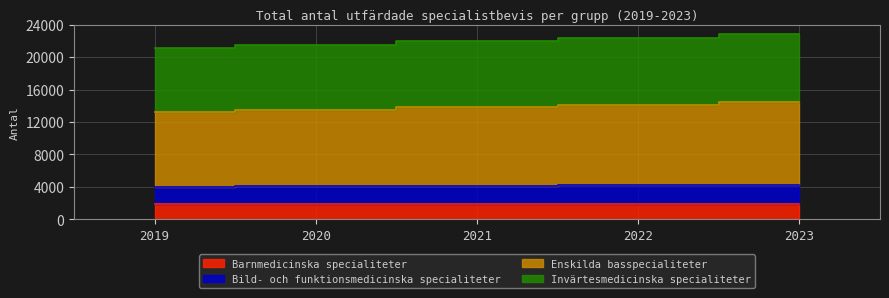

How many data points does each series have?

5